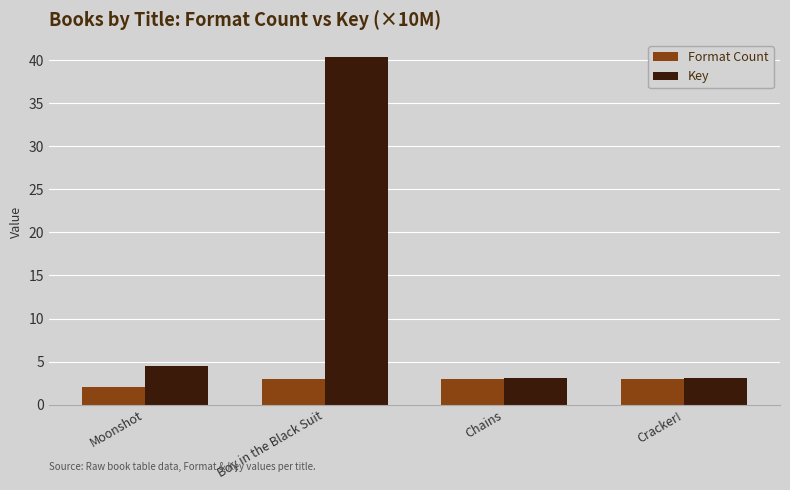

How many groups of bars are there?

4